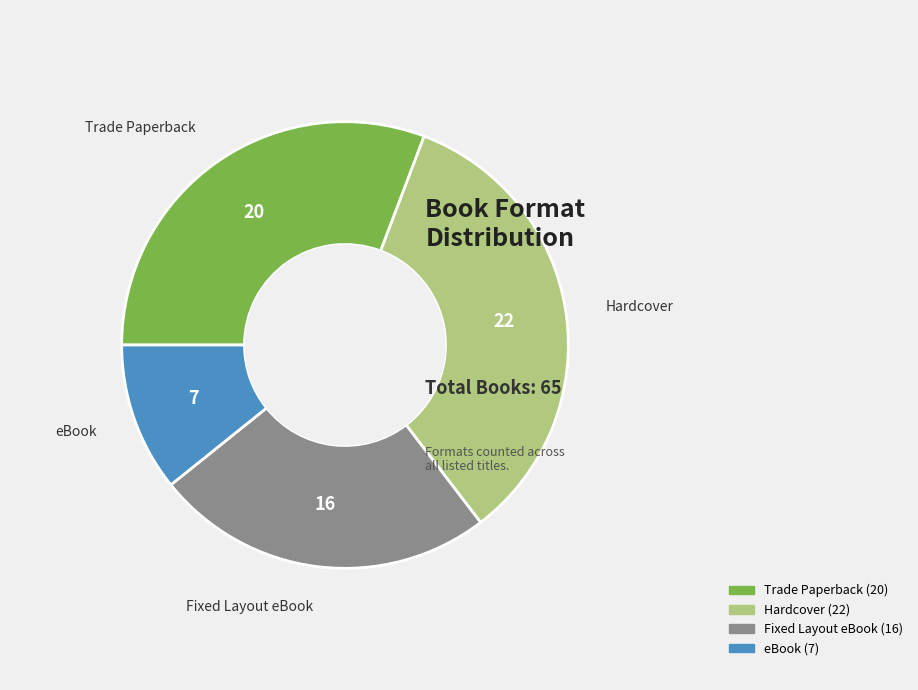

Is the sum of Hardcover and Trade Paperback greater than half?

Yes